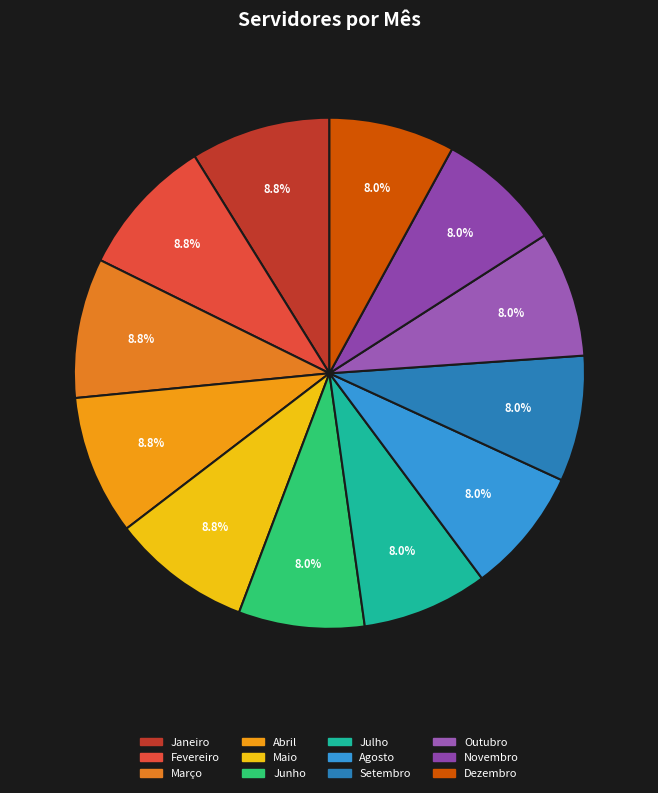

How many segments does this pie chart have?

12